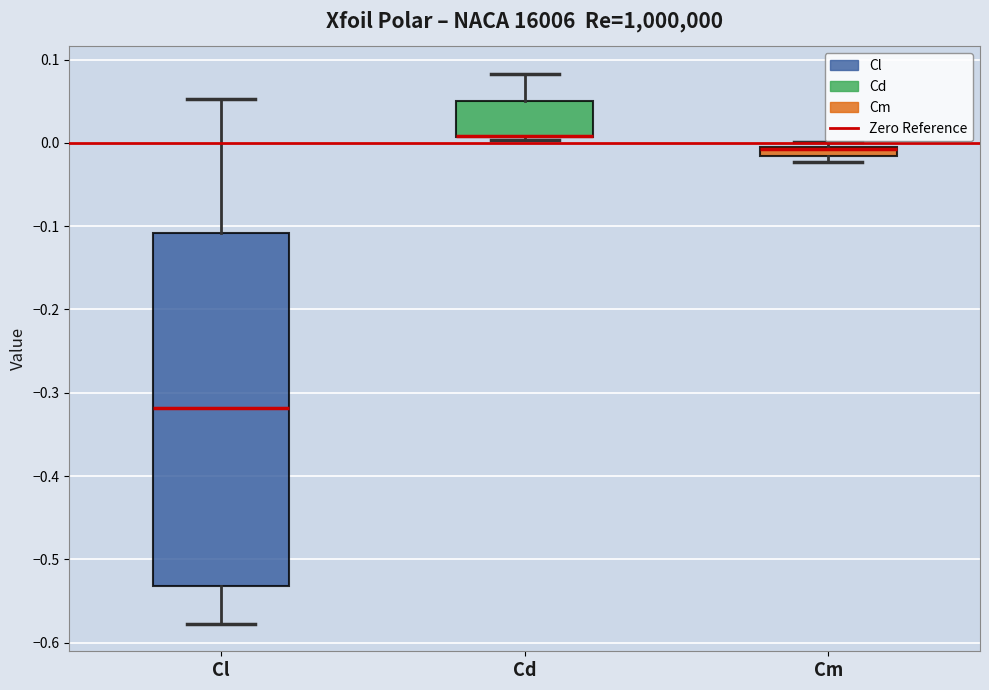

Comparing the boxes themselves (not the whiskers), which one is the tallest?

Cl